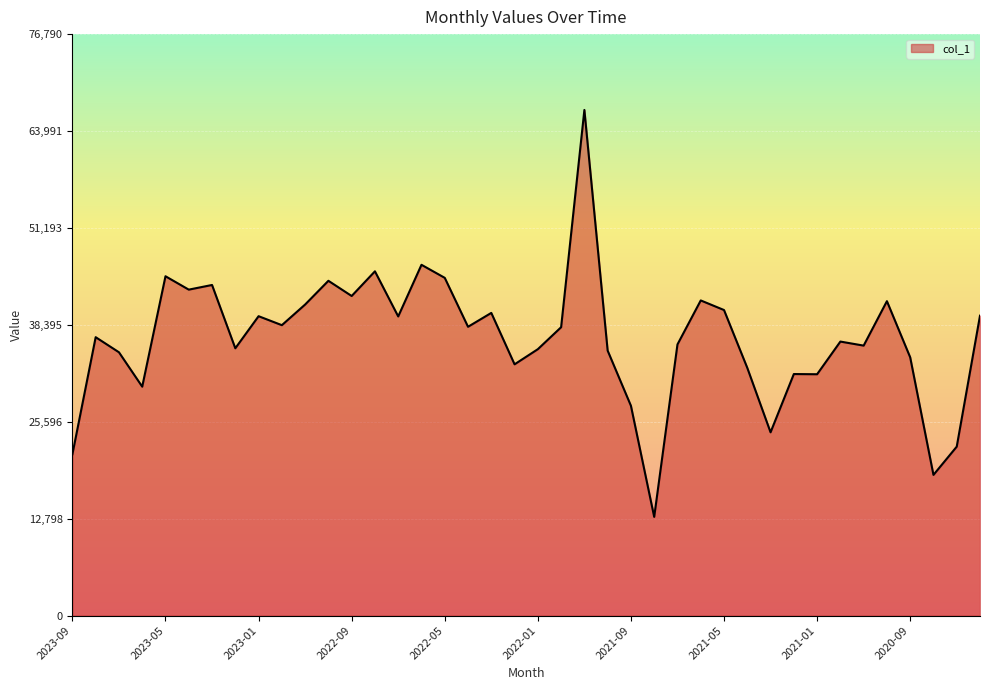

What is the difference between the maximum and minimum values?

53742